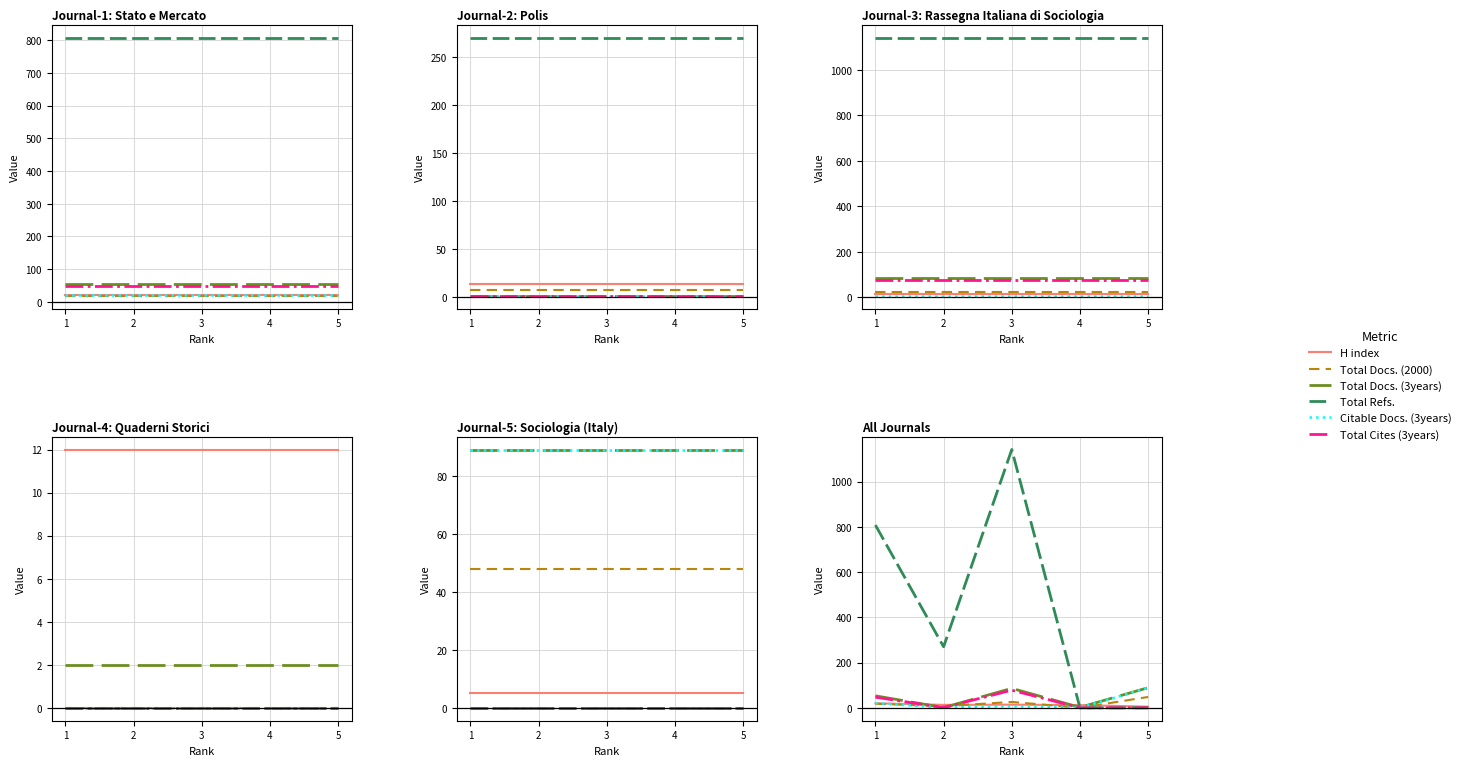

The value of Total Docs. (3years) at 3 is 22. True or false?

False